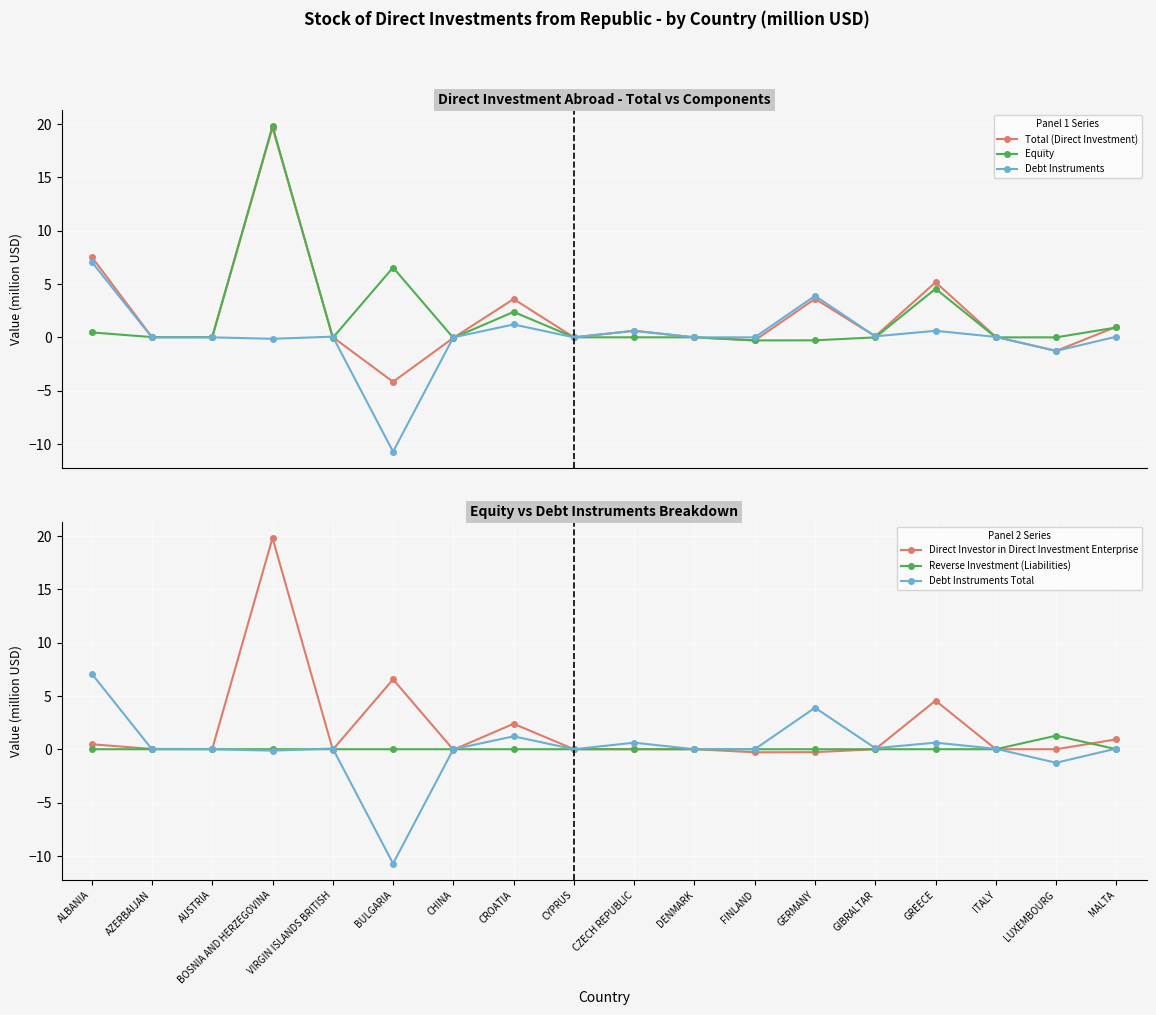

Rank the categories by Equity value from lowest to highest.

FINLAND, GERMANY, CHINA, VIRGIN ISLANDS BRITISH, GIBRALTAR, ITALY, LUXEMBOURG, DENMARK, CYPRUS, CZECH REPUBLIC, AUSTRIA, AZERBAIJAN, ALBANIA, MALTA, CROATIA, GREECE, BULGARIA, BOSNIA AND HERZEGOVINA